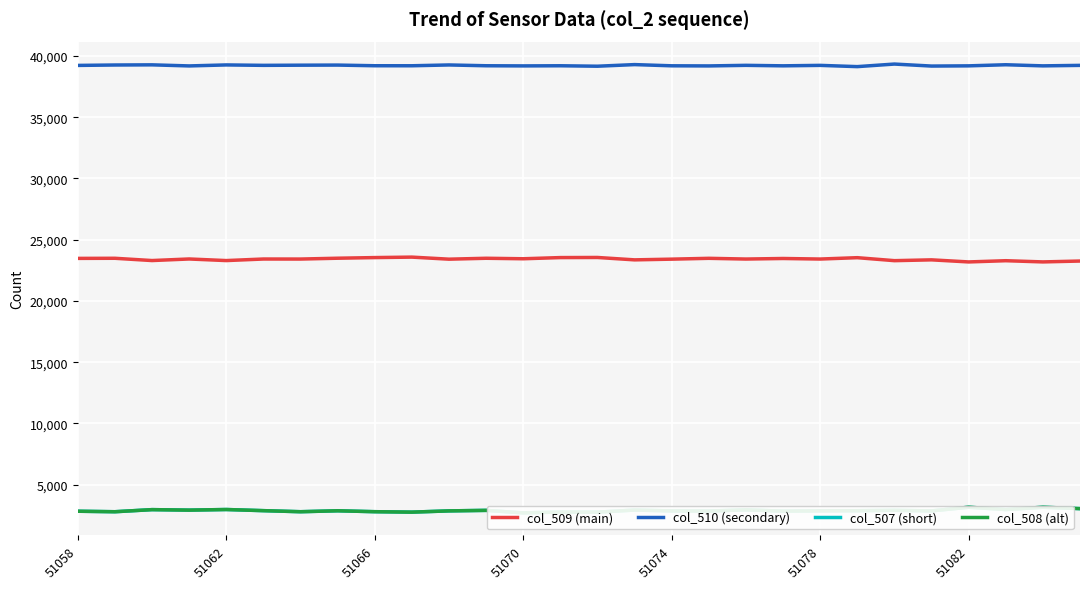

True or false: col_509 (main) has more than 1 points higher than both neighbors.

True